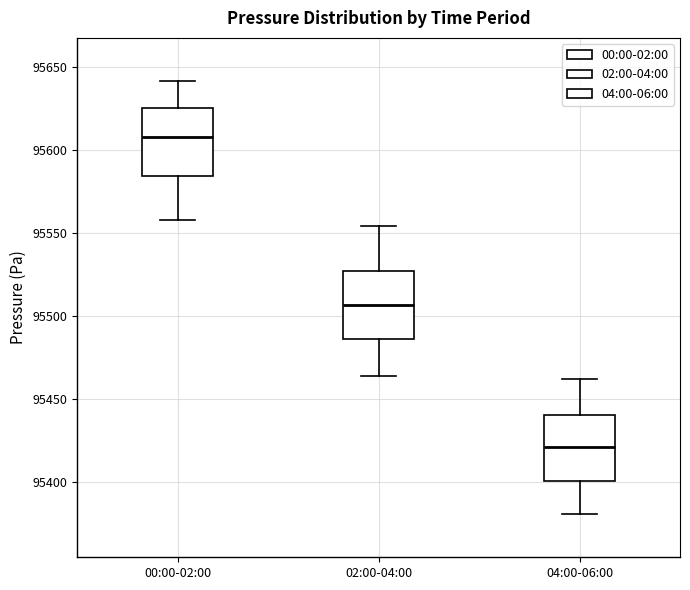

Reading left to right, read every box against the y-axis: the position of its median line, the range the box covers, and the ends of its whiskers. The values are not printed on the chart, so give them approximately, as read against the axis.

00:00-02:00: median 95605, box 95585 to 95625, whiskers 95560 to 95640
02:00-04:00: median 95505, box 95485 to 95525, whiskers 95465 to 95555
04:00-06:00: median 95420, box 95400 to 95440, whiskers 95380 to 95460